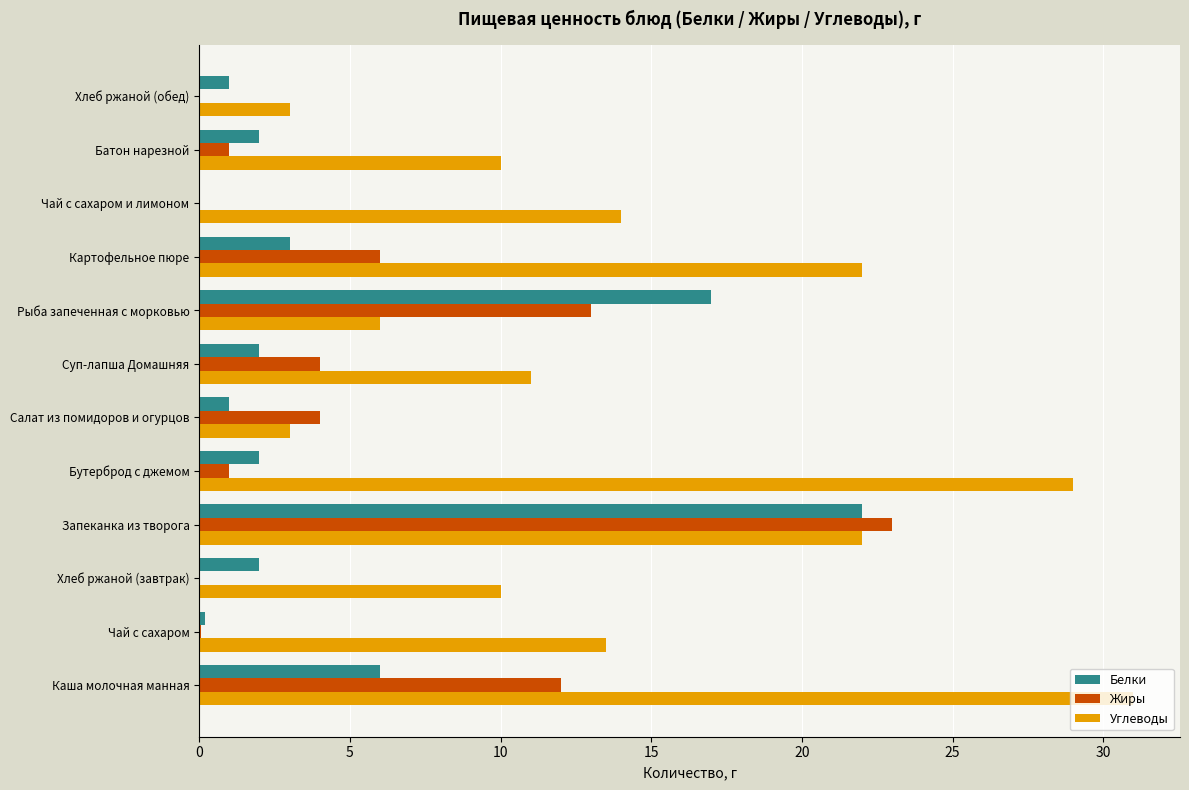

At which category is the sum across all series the highest?

Запеканка из творога